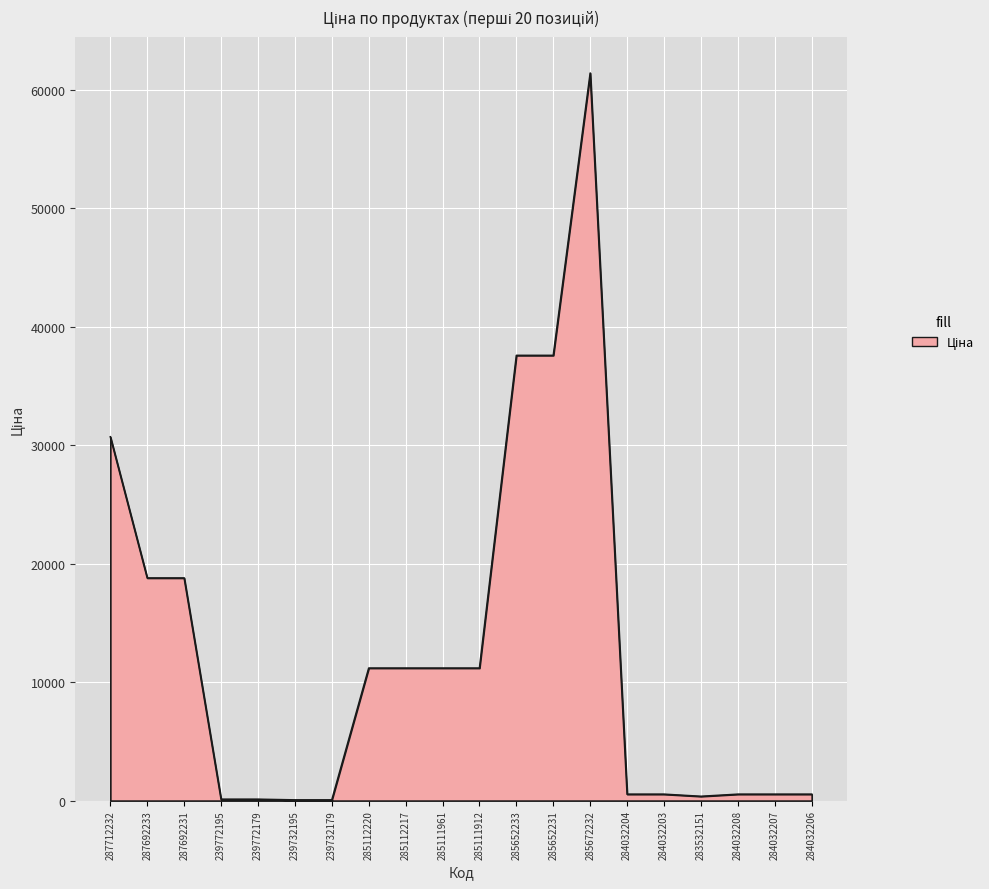

What is the ratio of the value at 239732195 to the value at 284032203?

0.1